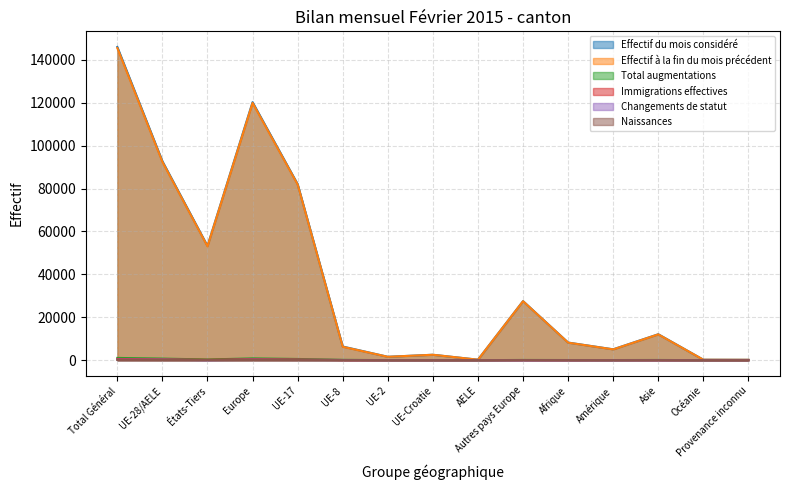

Which has a higher value, UE-8 or AELE?

UE-8